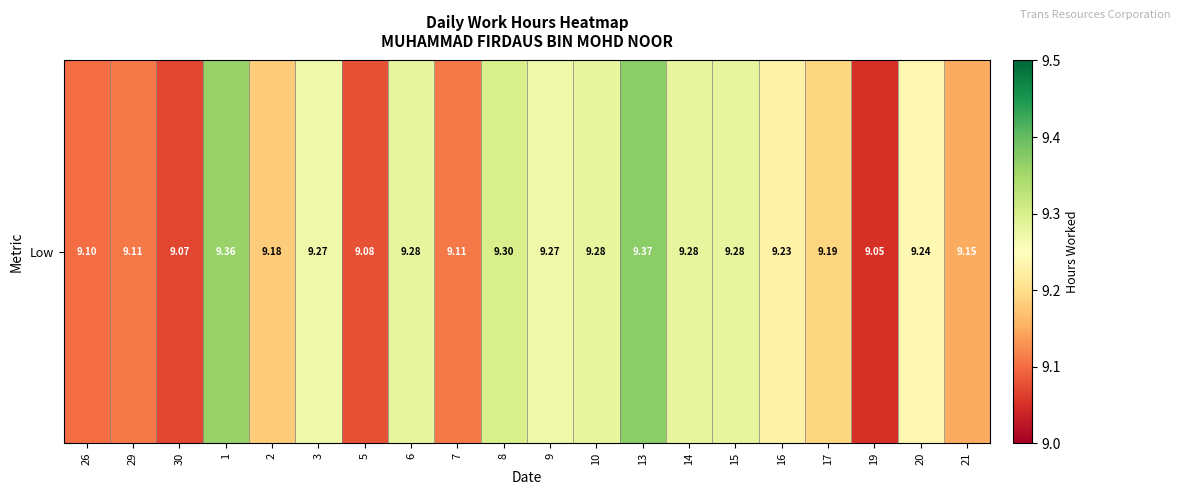

Which has a higher value, 9 or 21?

9